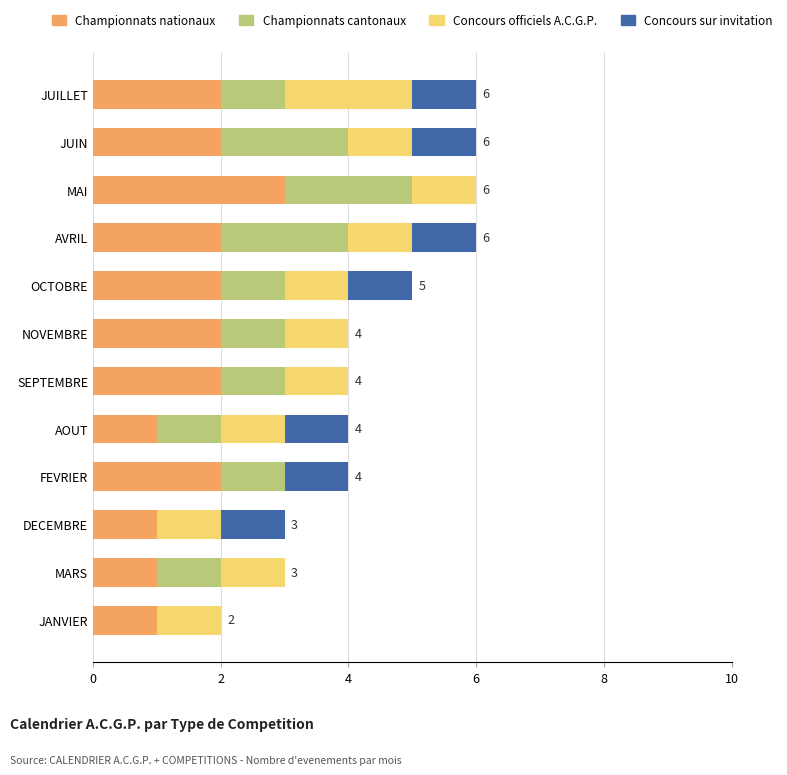

What is the sum of the Championnats nationaux values at MAI and AVRIL?

5